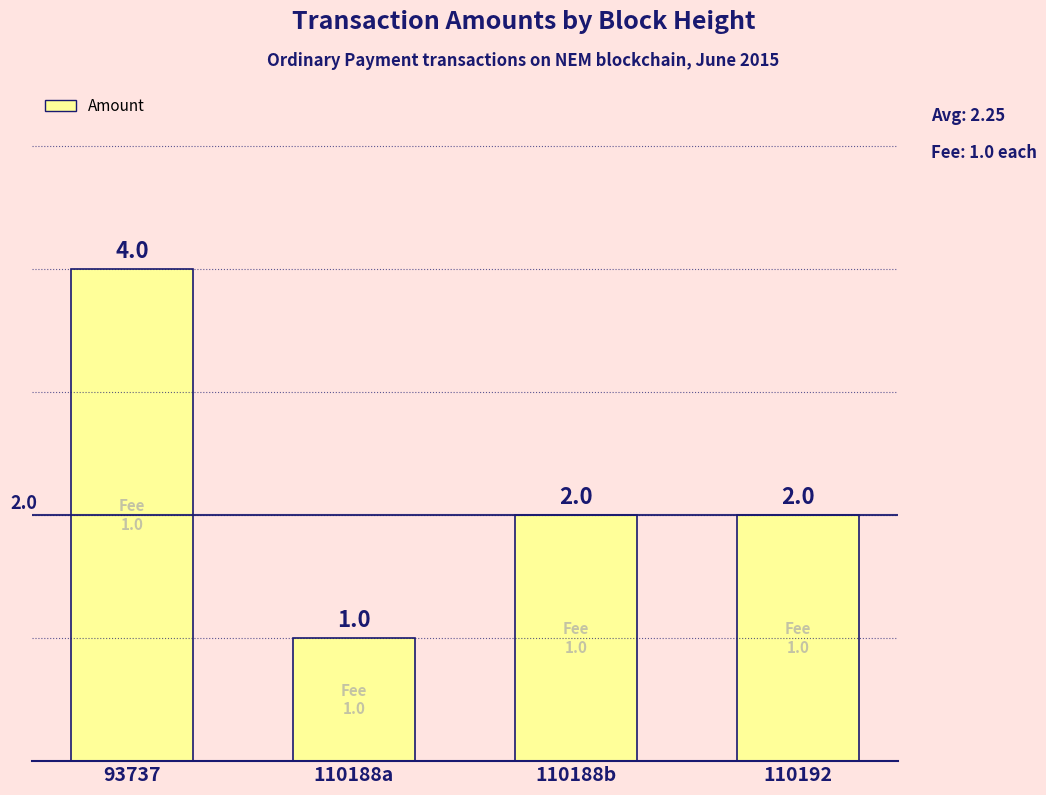

Count the number of categories in the chart.

4